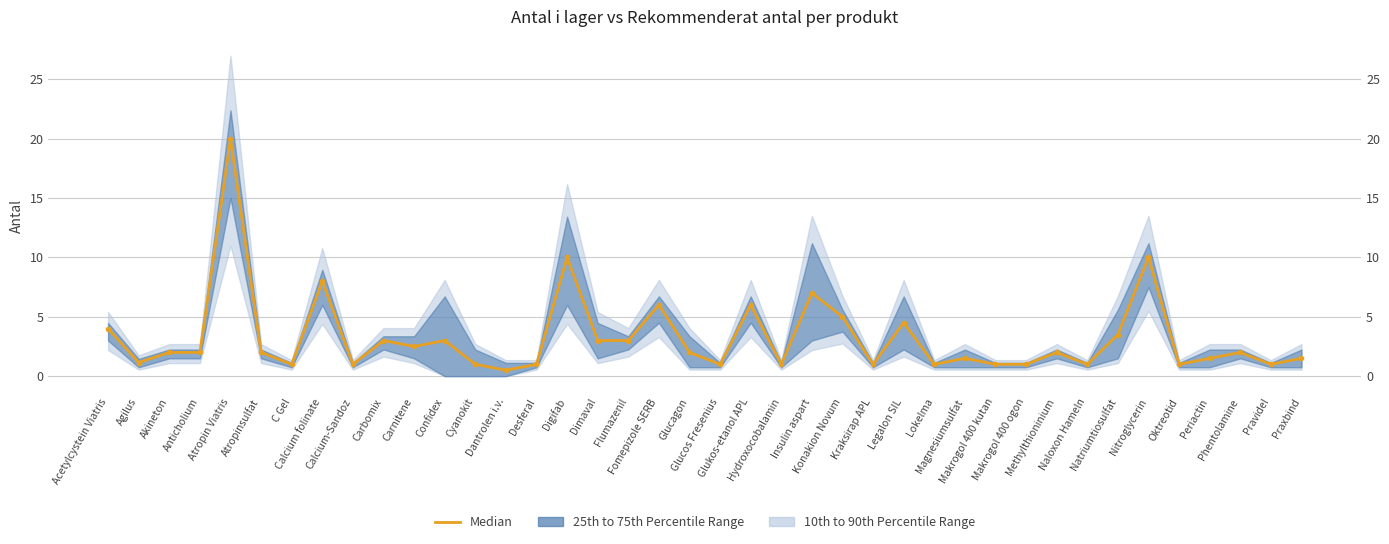

Rank the categories by value from highest to lowest.

Atropin Viatris, Digifab, Nitroglycerin, Calcium folinate, Insulin aspart, Fomepizole SERB, Glukos-etanol APL, Konakion Novum, Legalon SIL, Acetylcystein Viatris, Natriumtiosulfat, Carbomix, Confidex, Dimaval, Flumazenil, Carnitene, Akineton, Anticholium, Atropinsulfat, Glucagon, Methylthioninium, Phentolamine, Magnesiumsulfat, Periactin, Praxbind, Agilus, C Gel, Calcium-Sandoz, Cyanokit, Desferal, Glucos Fresenius, Hydroxocobalamin, Kraksirap APL, Lokelma, Makrogol 400 kutan, Makrogol 400 ogon, Naloxon Hameln, Oktreotid, Pravidel, Dantrolen i.v.